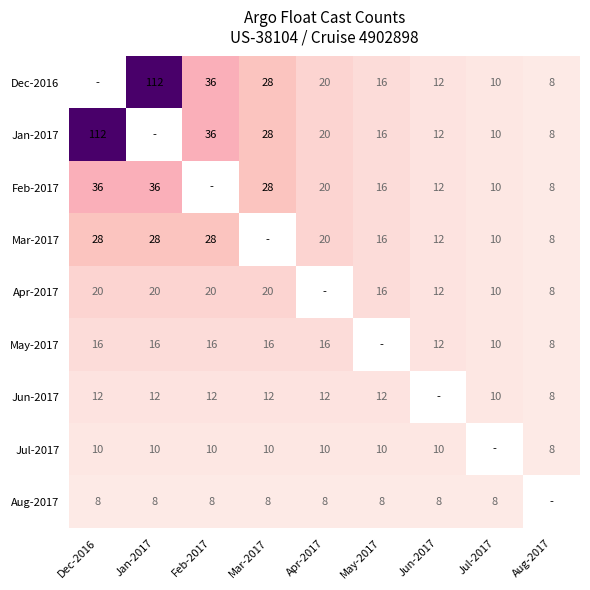

What is the sum of the Dec-2016 values at Apr-2017 and Jan-2017?

132